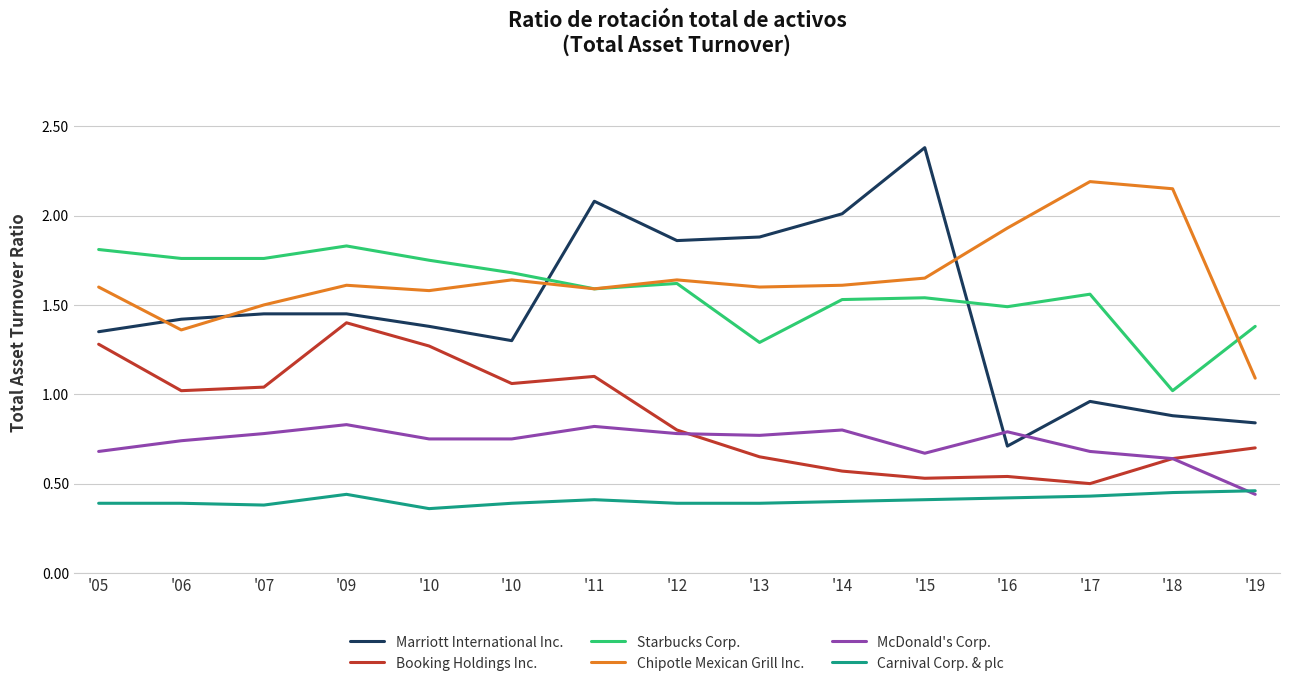

How many lines are shown in the chart?

6